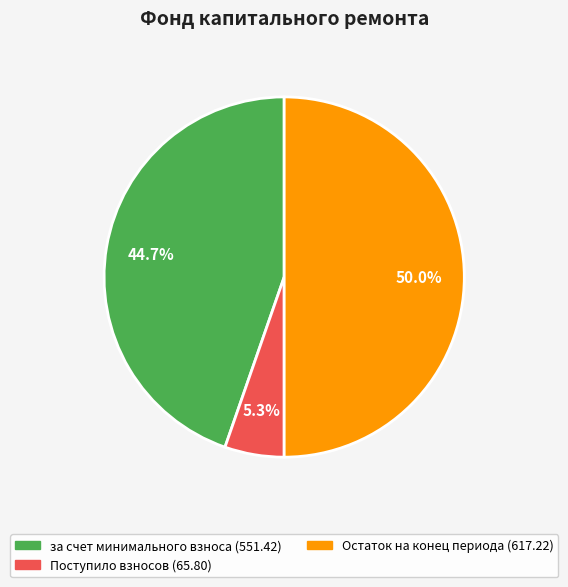

How many segments does this pie chart have?

3